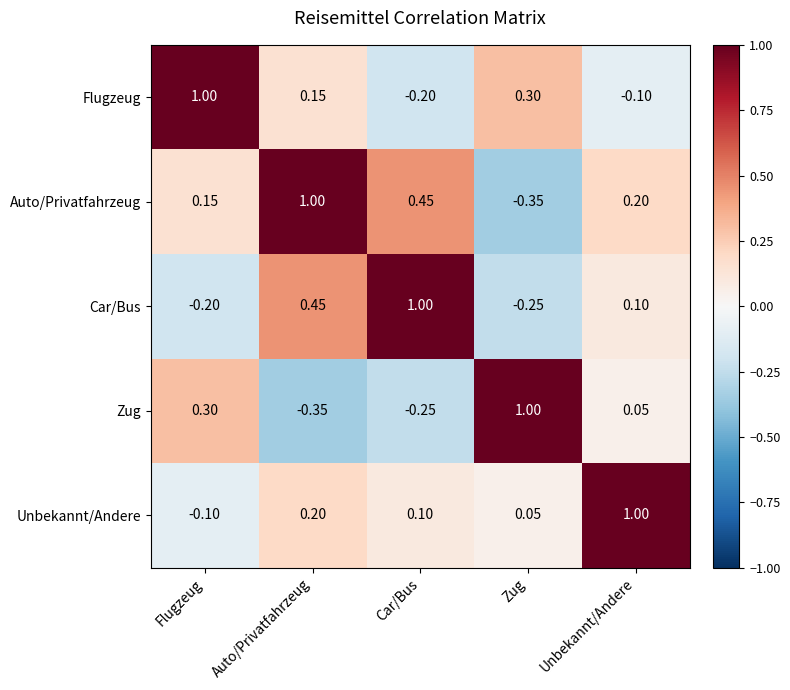

Where does the Car/Bus series first go above 0?

Auto/Privatfahrzeug